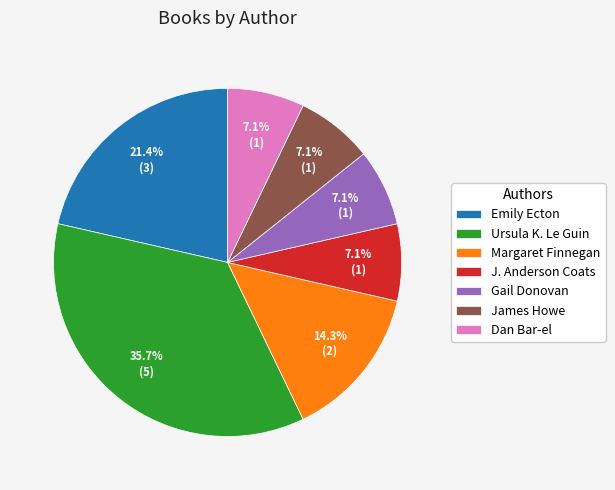

Is J. Anderson Coats the majority of the pie?

No